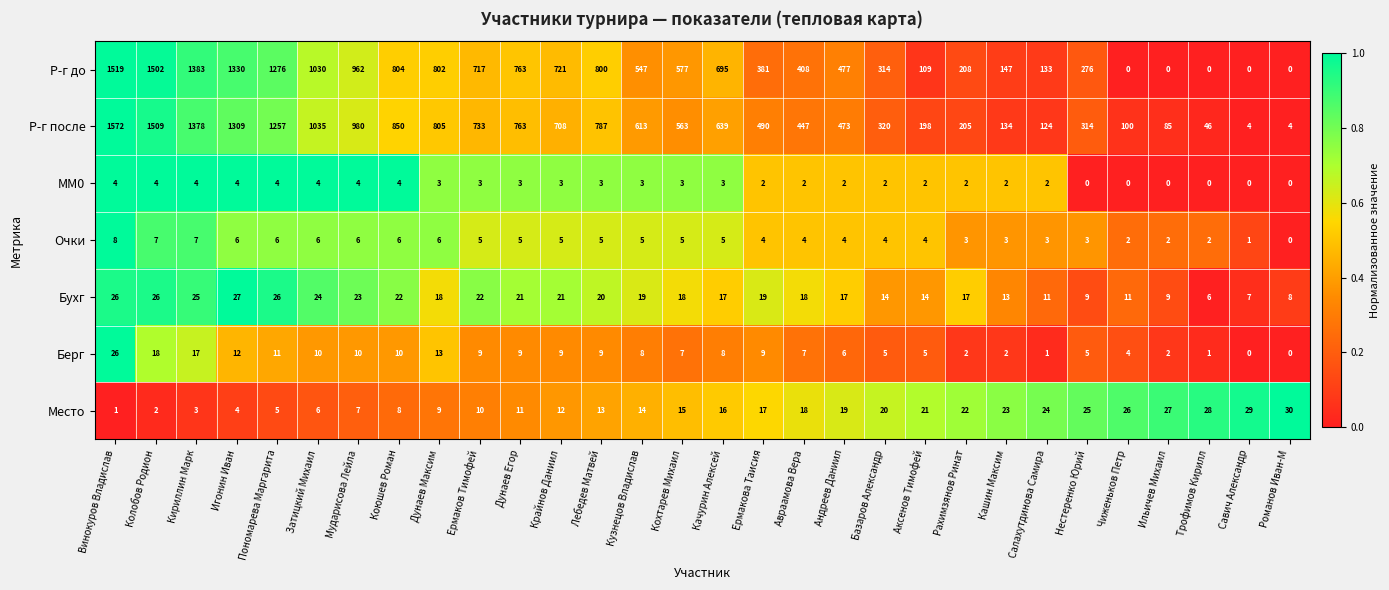

How many data points does each series have?

30